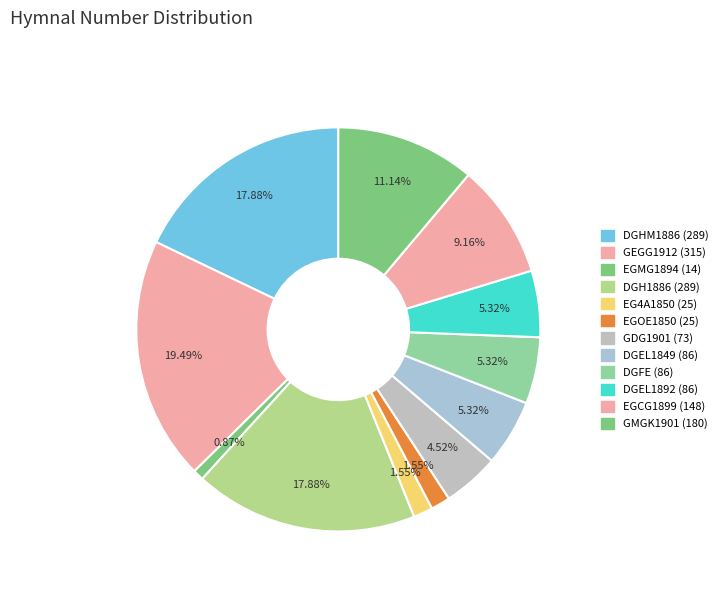

To the nearest percent, what is the average slice percentage?

8%